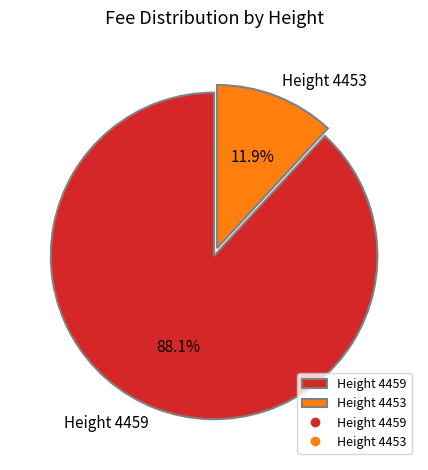

What is the majority slice?

Height 4459